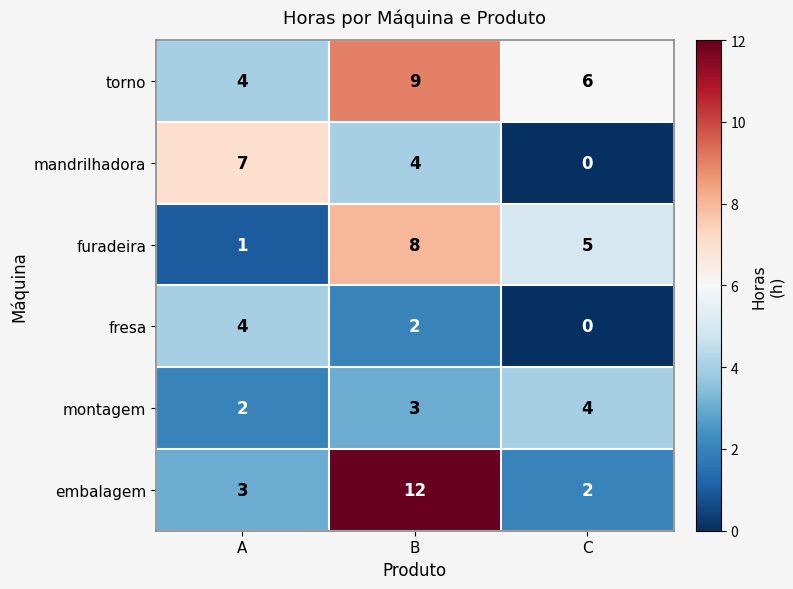

Count the fresa values in the range 0 to 4.

3